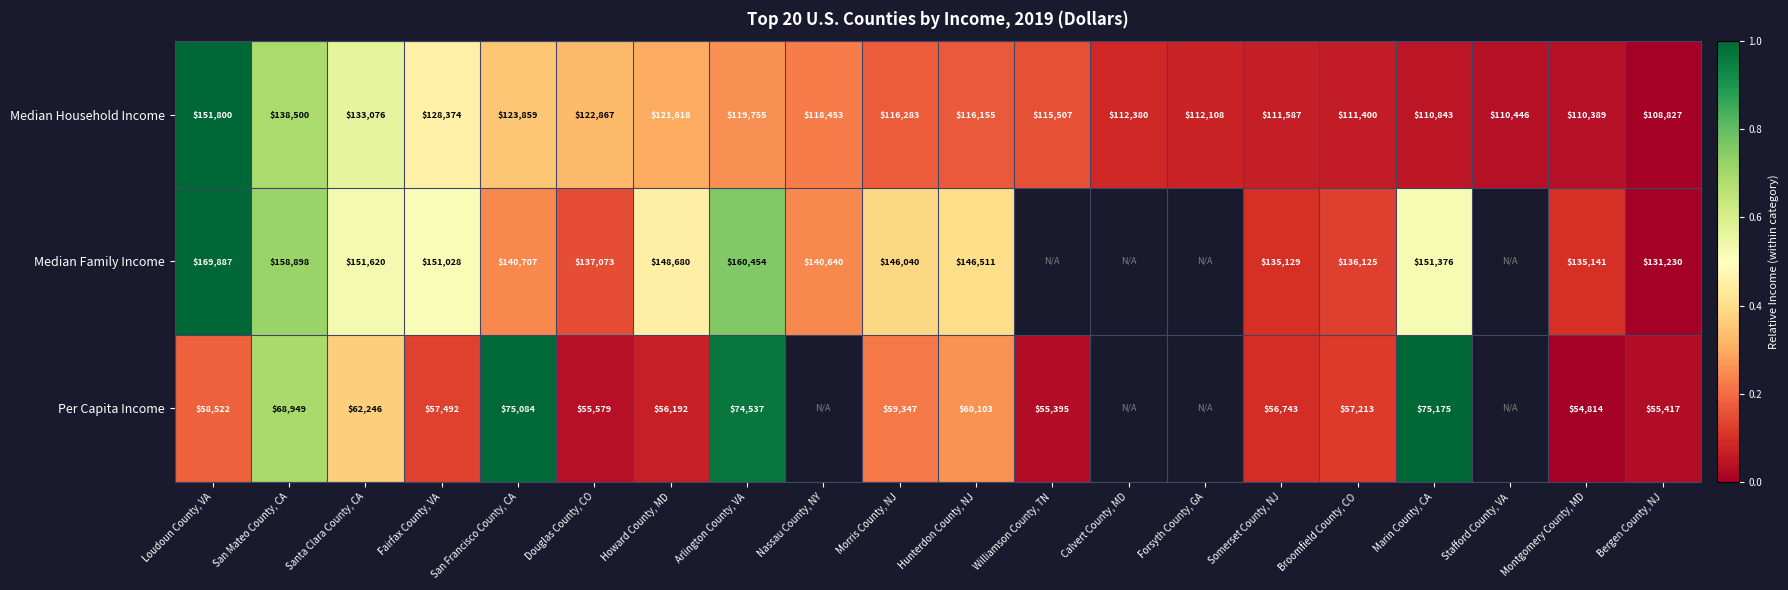

The value of Median Household Income at Montgomery County, MD is 0.0. True or false?

False